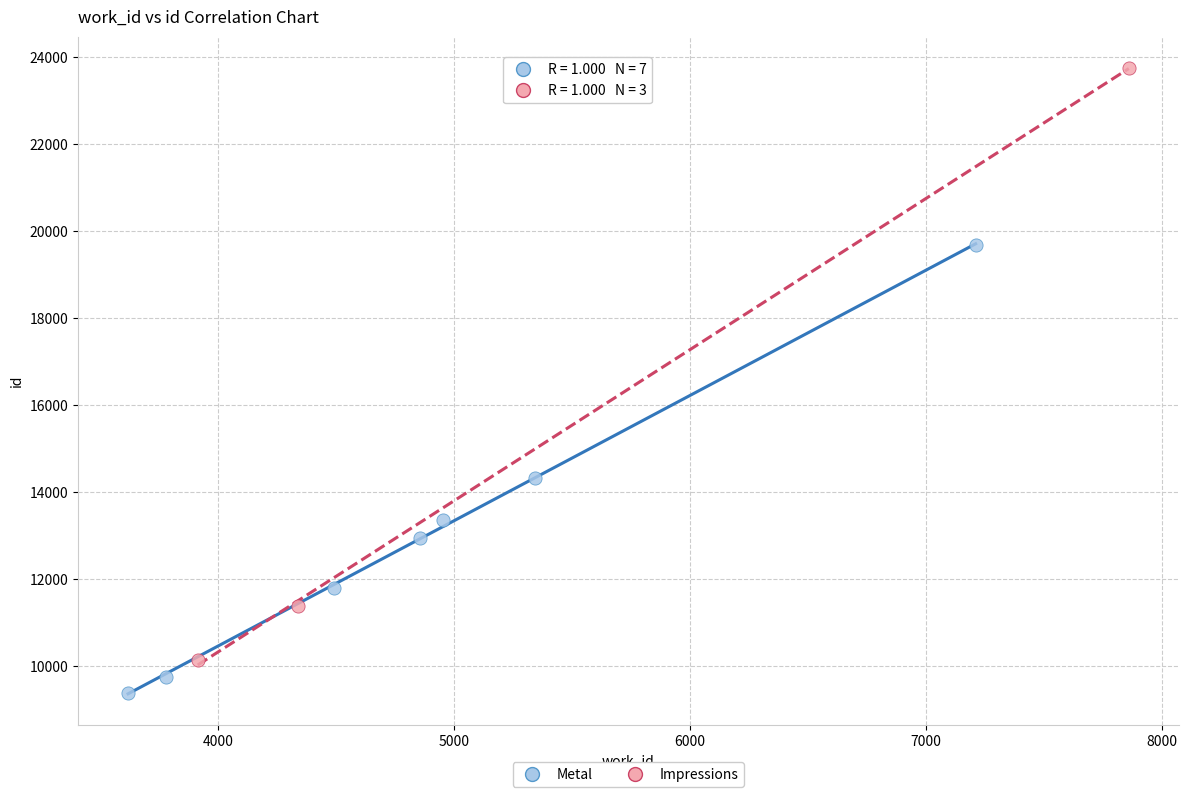

Which series has the widest spread of Y values?

Impressions